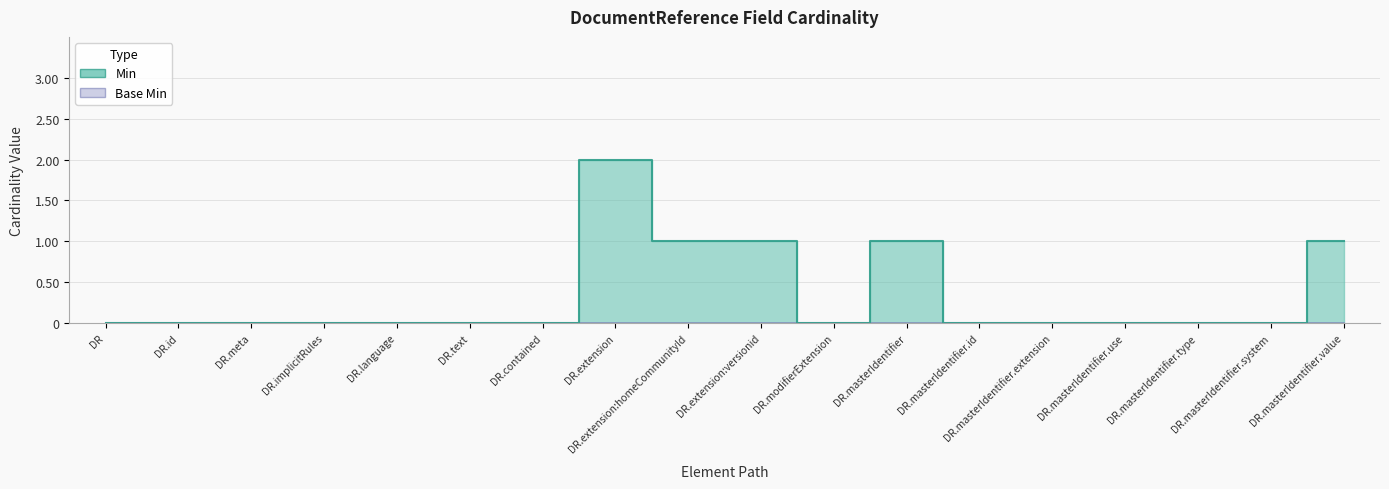

What is the maximum value shown in the chart?

2